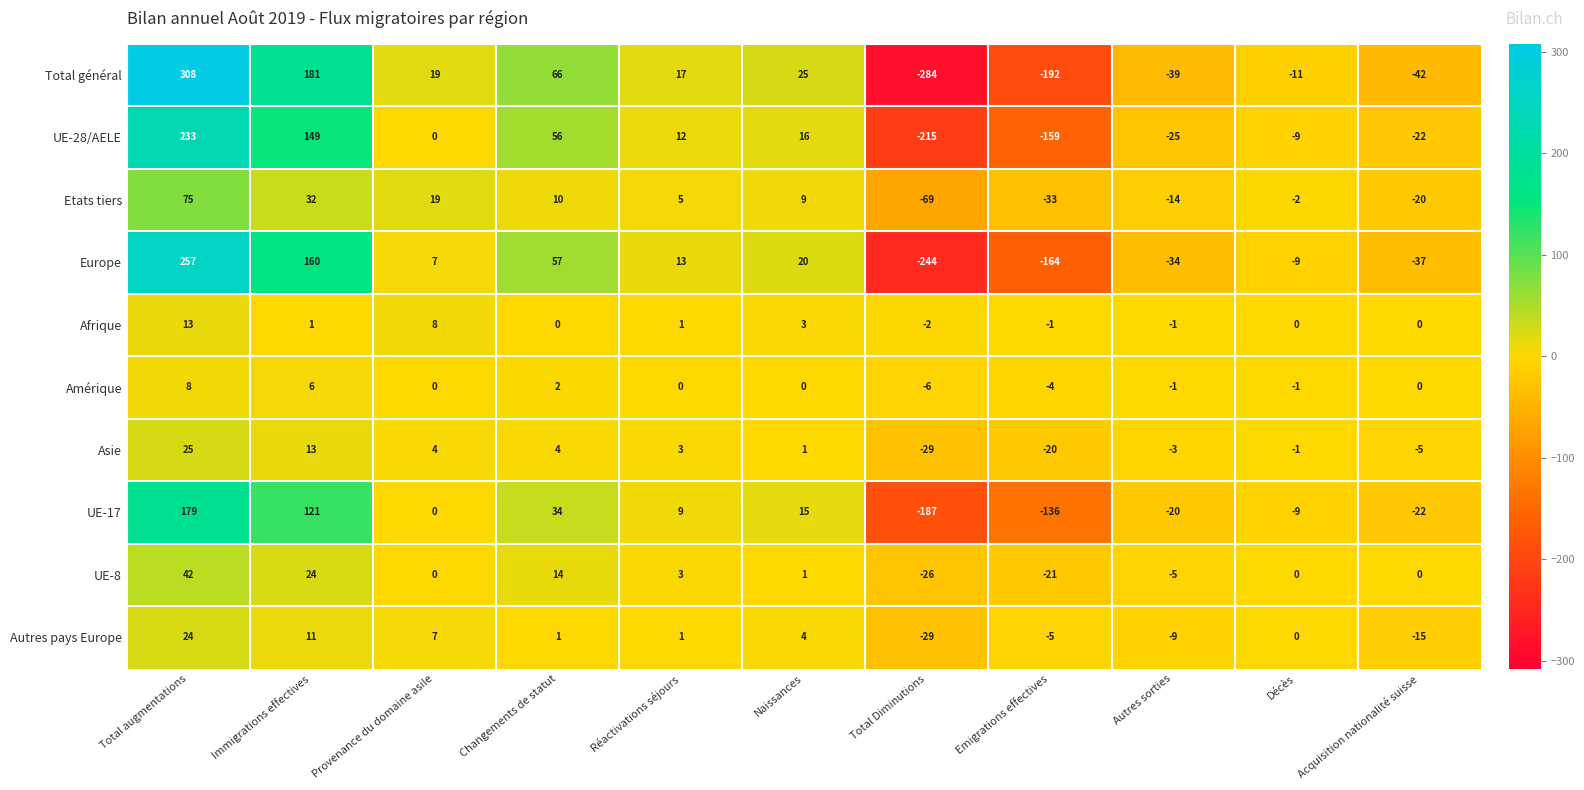

Which label corresponds to the largest value in the chart?

Total augmentations